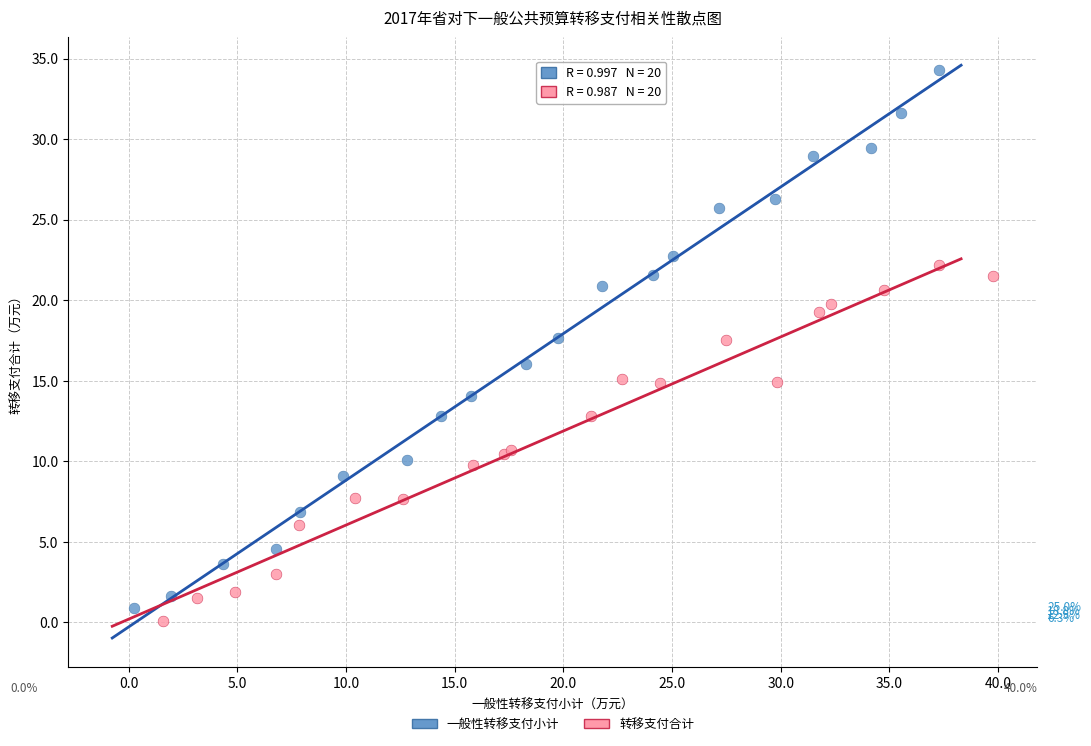

Which series contains the highest Y value?

一般性转移支付小计